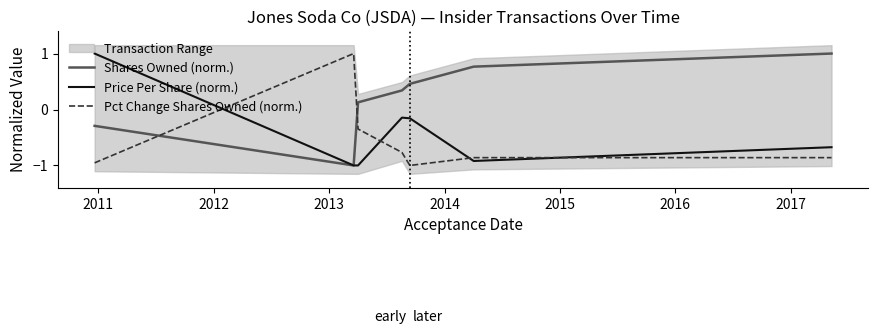

How many positive values does the Pct Change Shares Owned (norm.) series have?

1